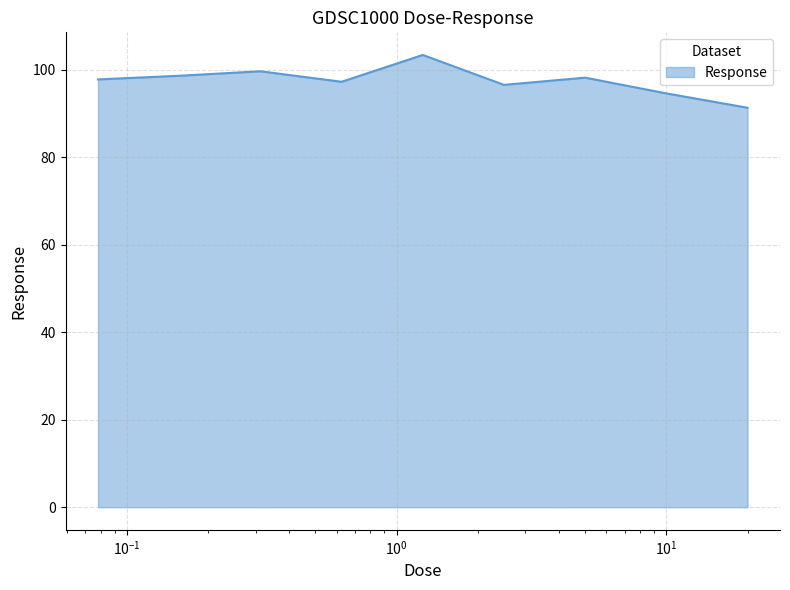

What is the smallest value displayed?

91.4